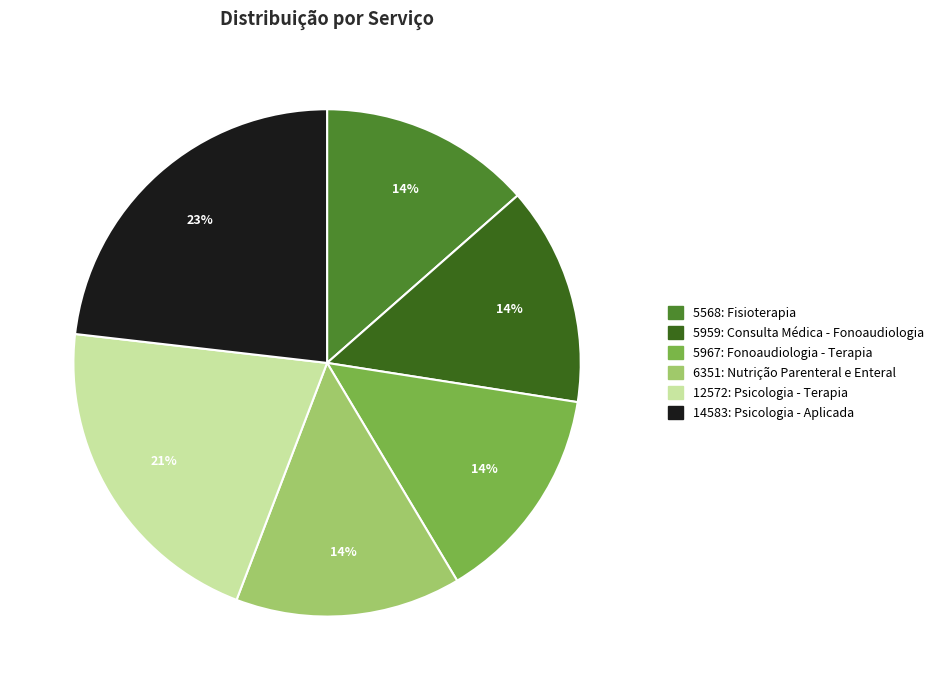

To the nearest percent, what portion does 5967: Fonoaudiologia - Terapia represent?

14%